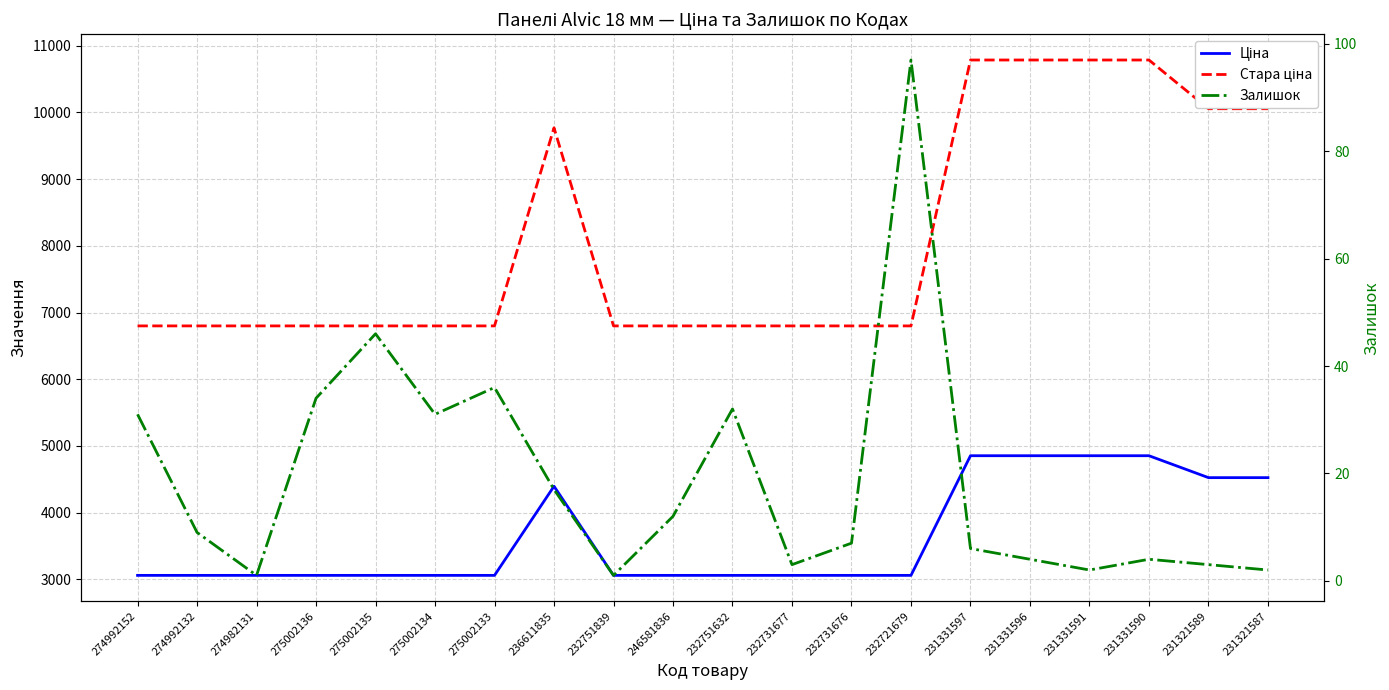

What is the minimum value for Залишок?

1.0